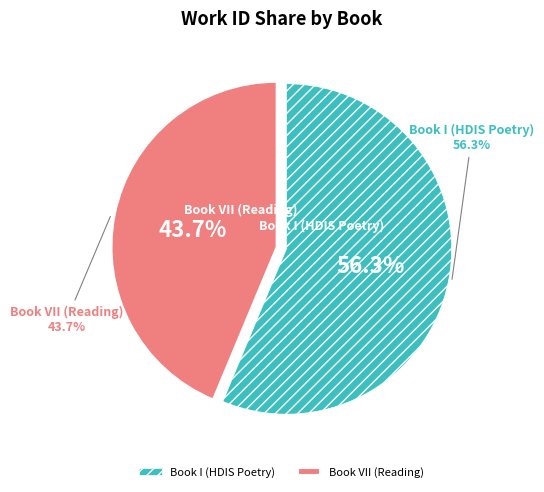

Which slice is the largest?

Book I (HDIS Poetry)